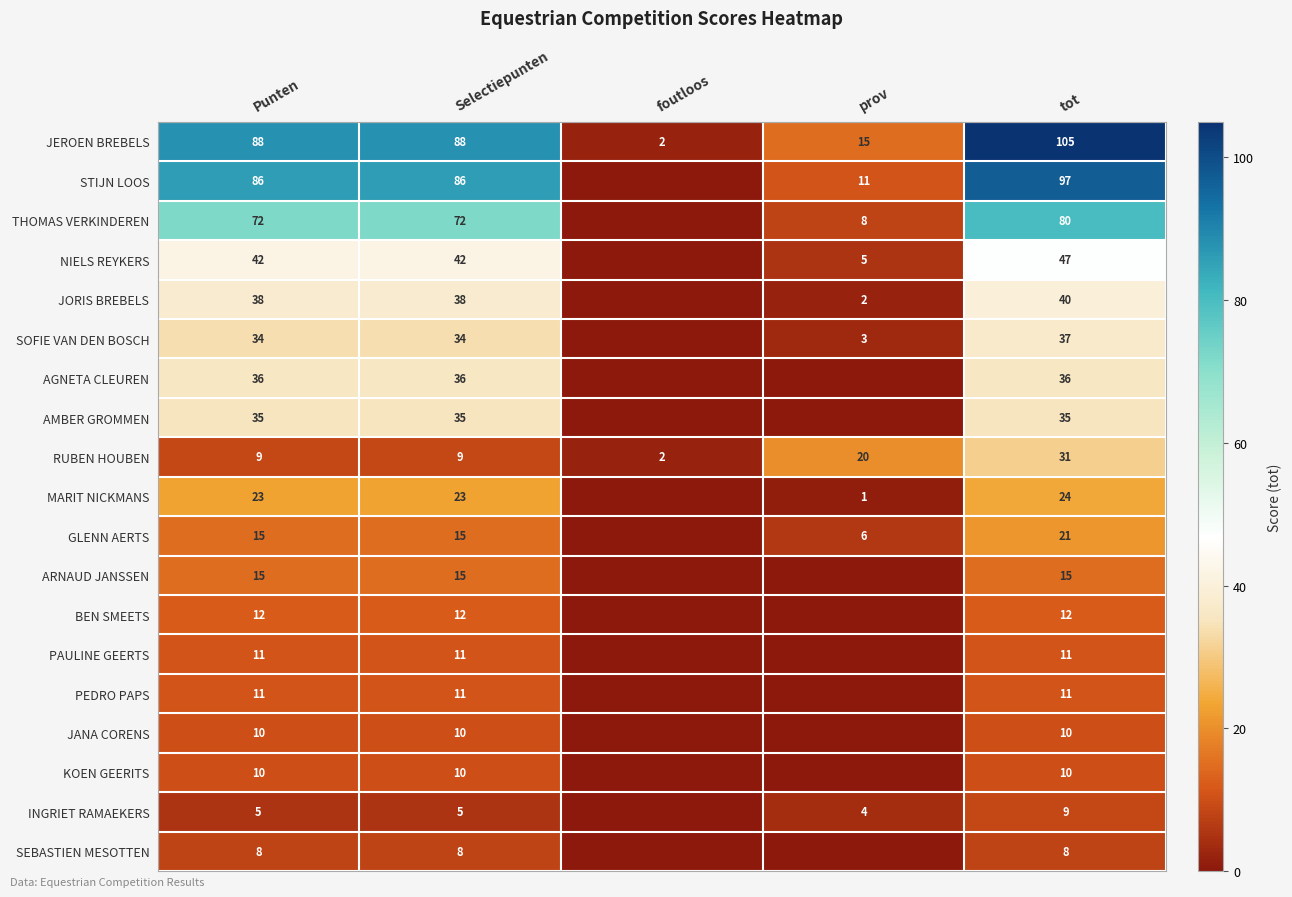

Which category has the highest value across all series?

tot